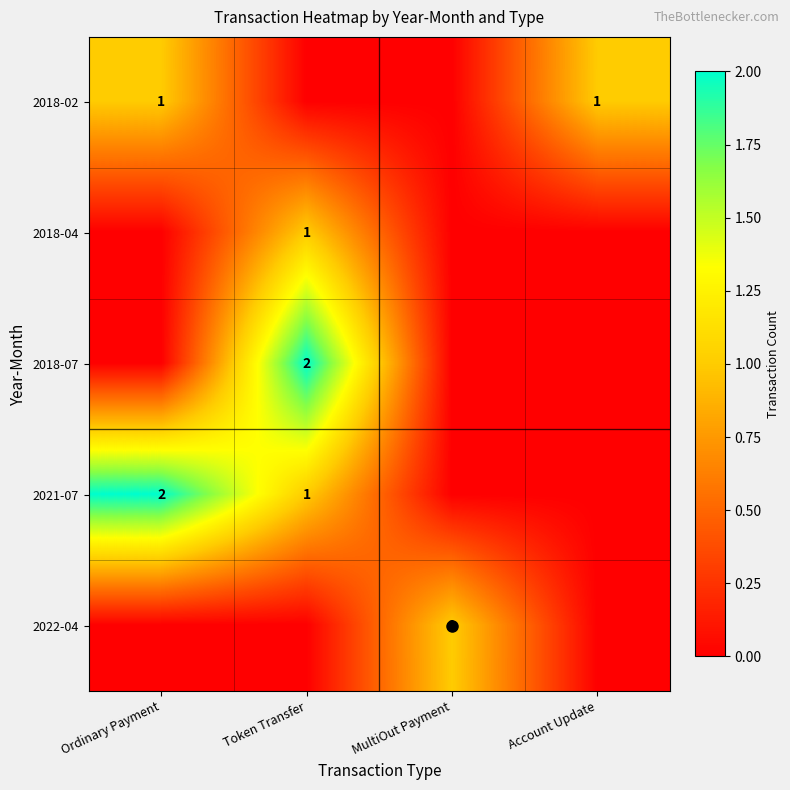

Which series has the largest range (max minus min)?

2018-07